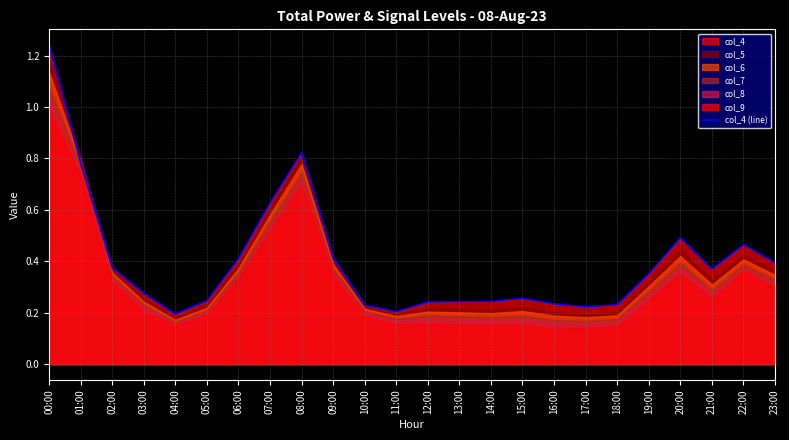

Rank the categories by value from lowest to highest.

04:00, 11:00, 17:00, 10:00, 18:00, 16:00, 12:00, 13:00, 14:00, 05:00, 15:00, 03:00, 19:00, 21:00, 02:00, 23:00, 06:00, 09:00, 22:00, 20:00, 07:00, 01:00, 08:00, 00:00